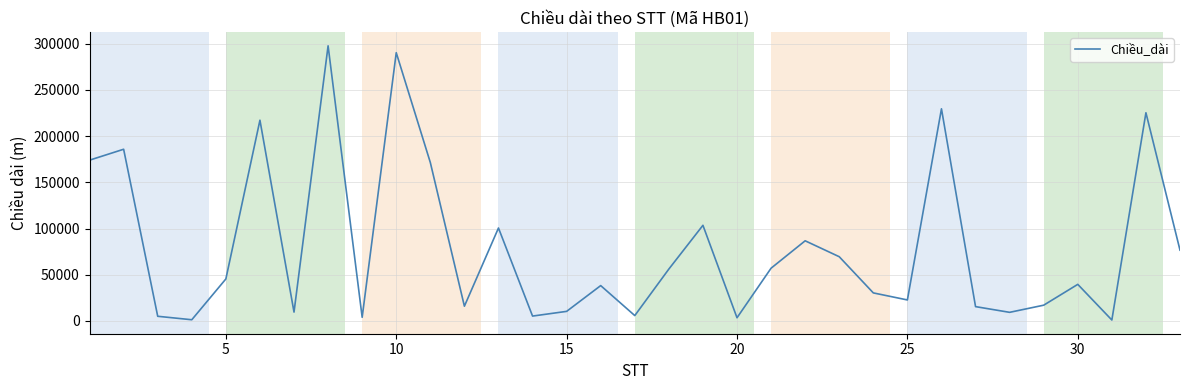

What is the average value?

79410.9